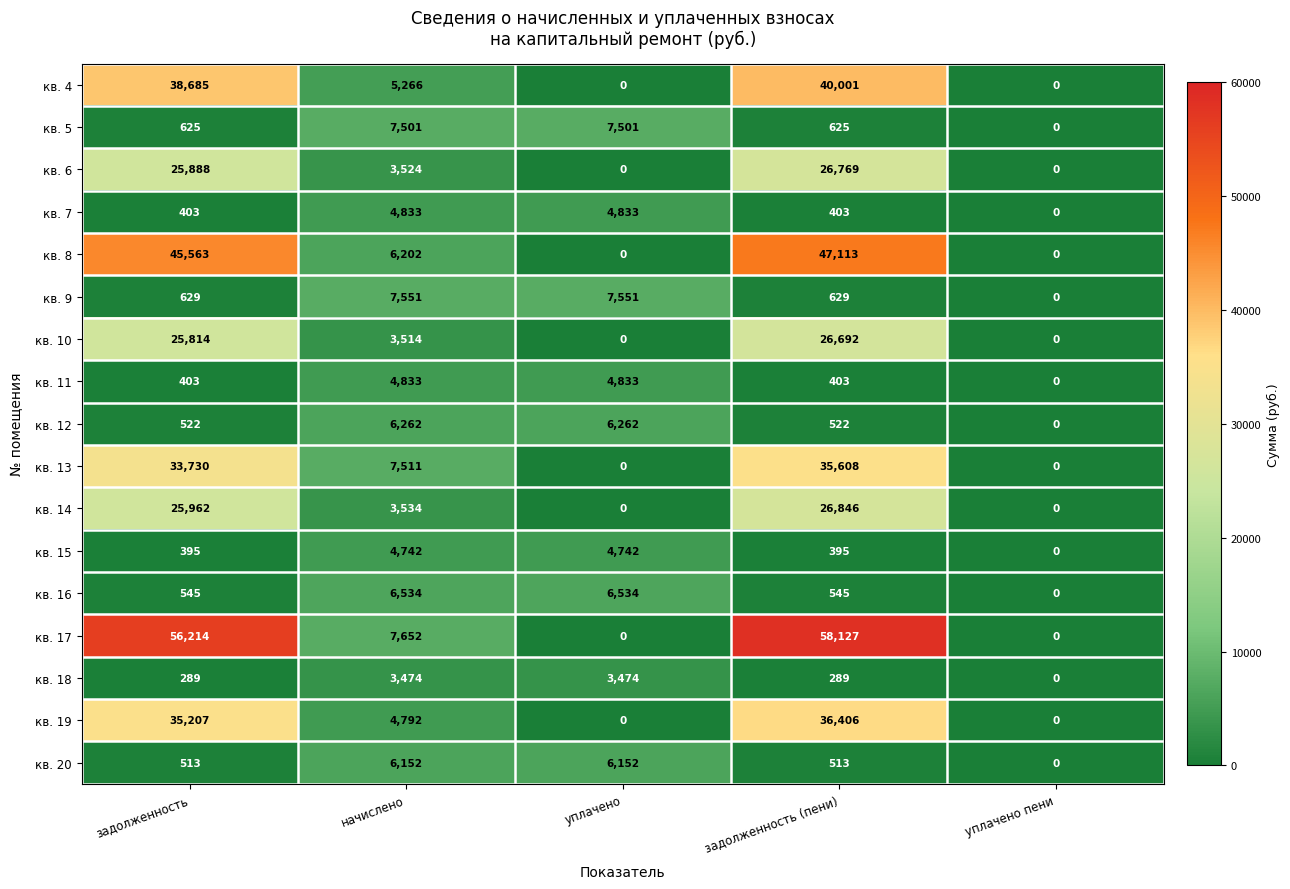

What is the average value of the кв. 11 series?

2094